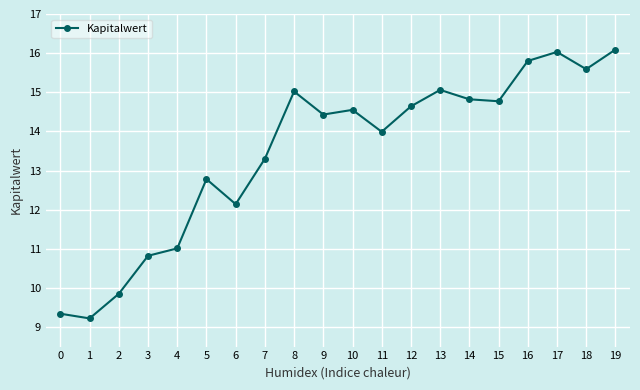

At which category does the data reach its first local valley?

1